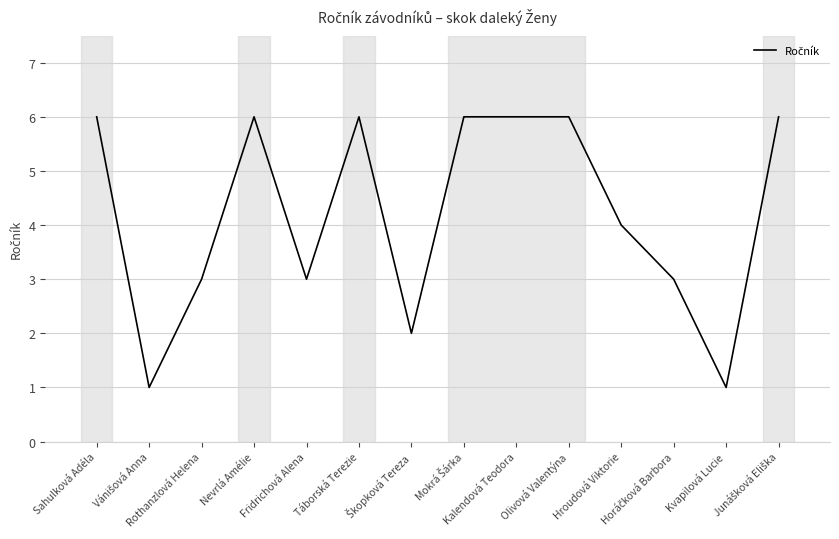

What is the difference between the maximum and minimum values?

5